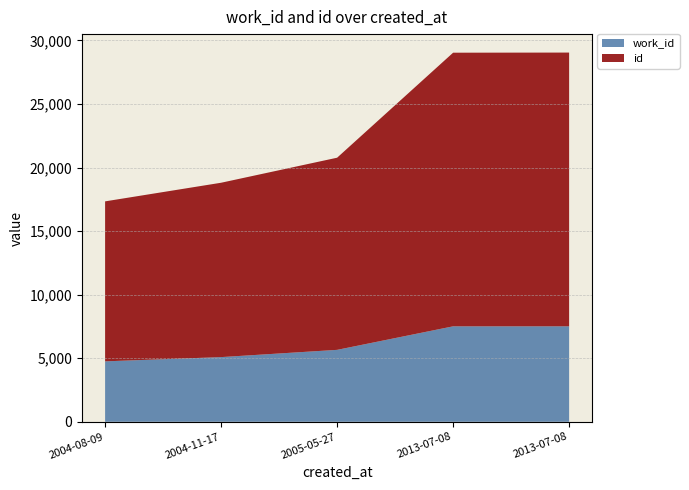

Reading left to right, extract all data points from this chart.

work_id: 2004-08-09=4754	2004-11-17=5088	2005-05-27=5658	2013-07-08=7509	2013-07-08=7510
id: 2004-08-09=12584	2004-11-17=13715	2005-05-27=15114	2013-07-08=21523	2013-07-08=21532